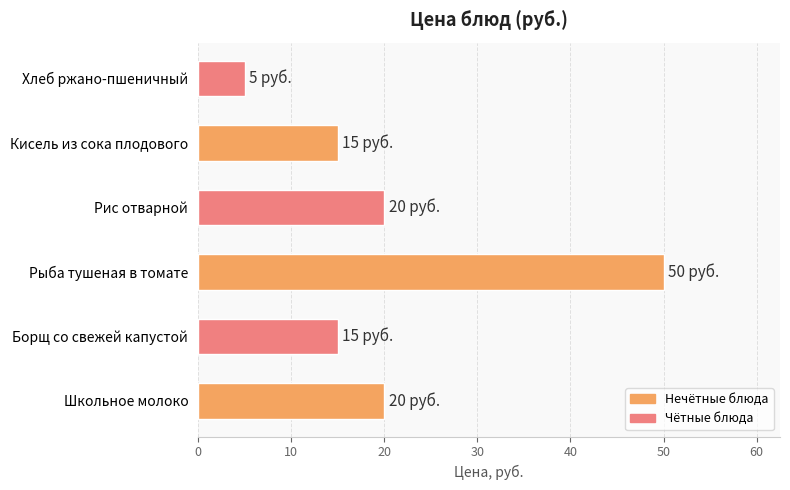

What is the maximum value shown in the chart?

50